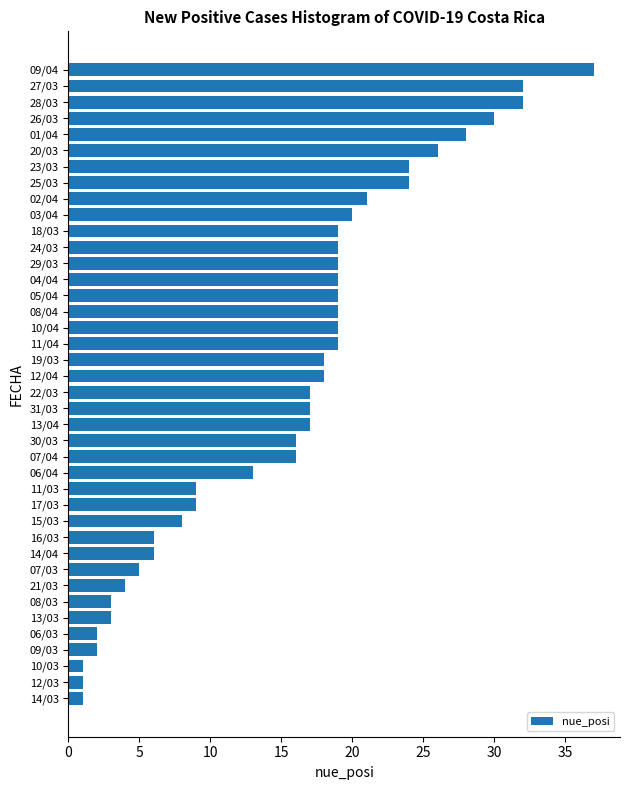

What is the difference between the maximum and minimum values?

36